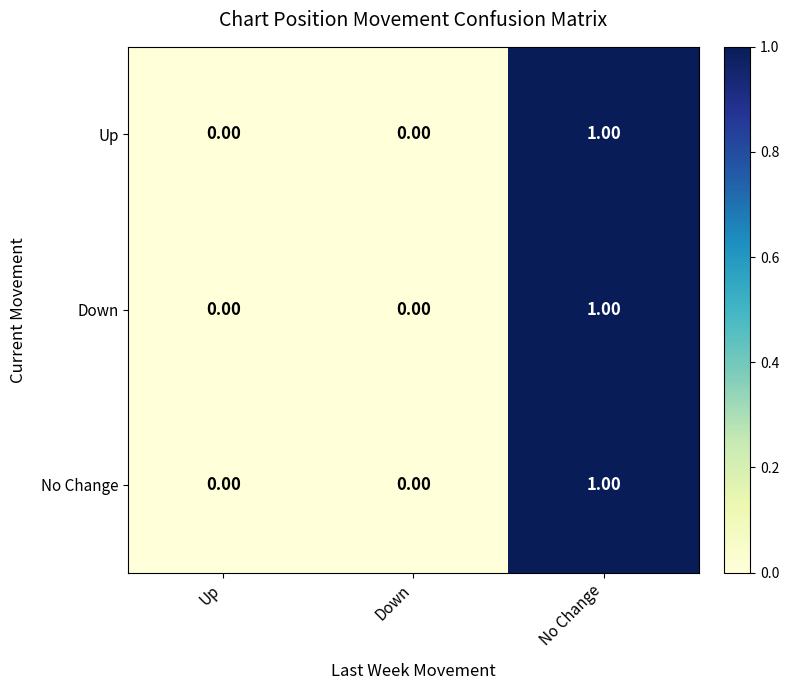

At which category is the sum across all series the highest?

No Change